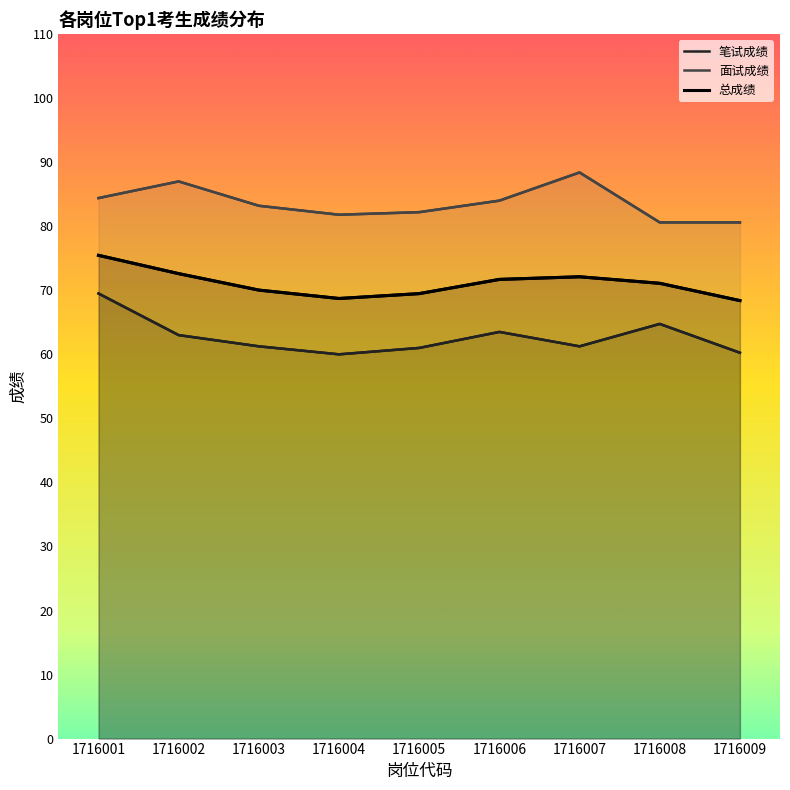

How many data points in 总成绩 are less than 71?

4